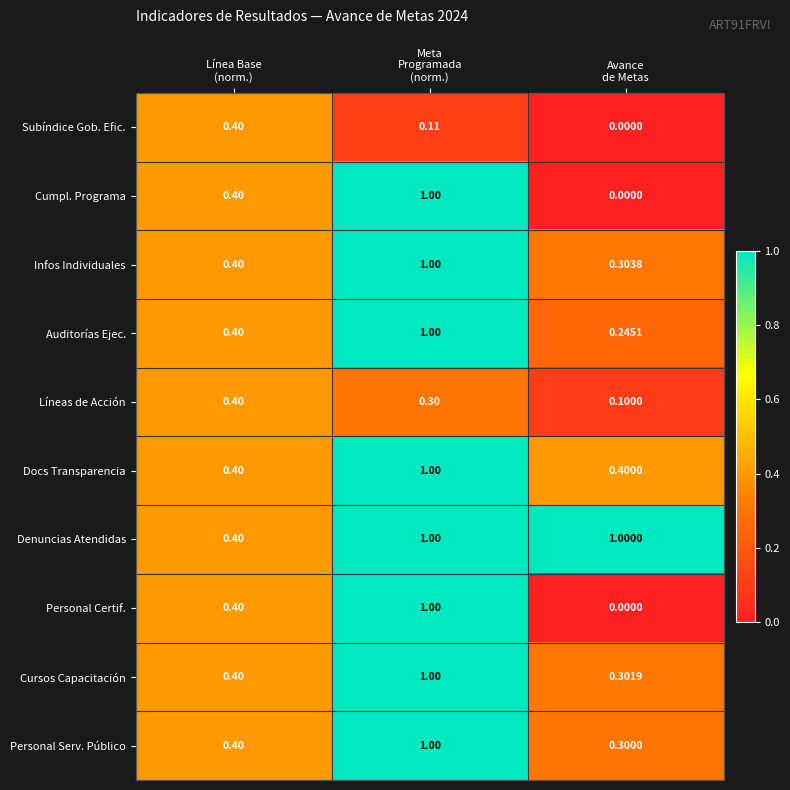

Which series has the largest total across all categories?

Denuncias Atendidas